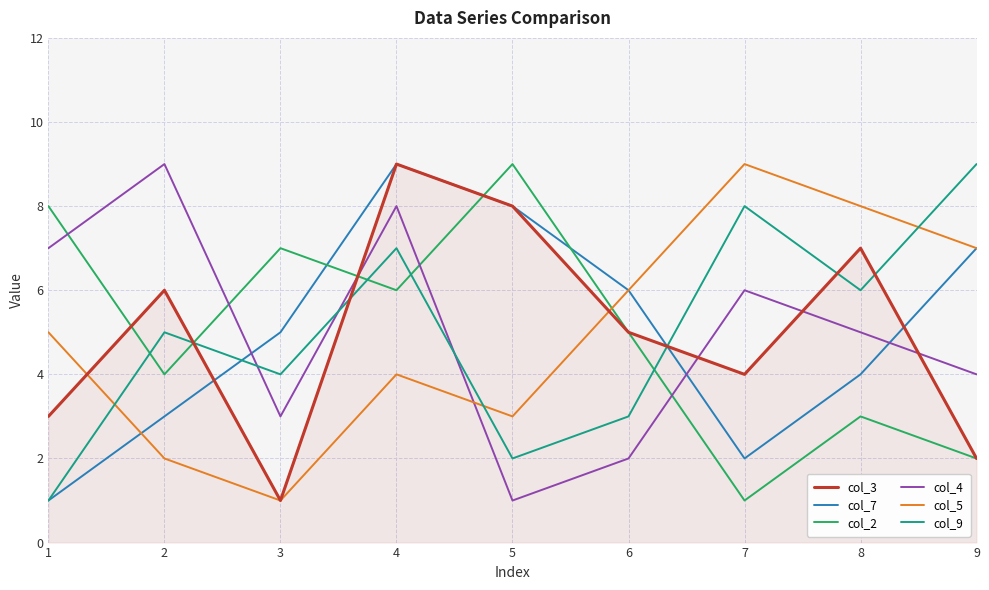

Rank the categories by col_2 value from lowest to highest.

7, 9, 8, 2, 6, 4, 3, 1, 5